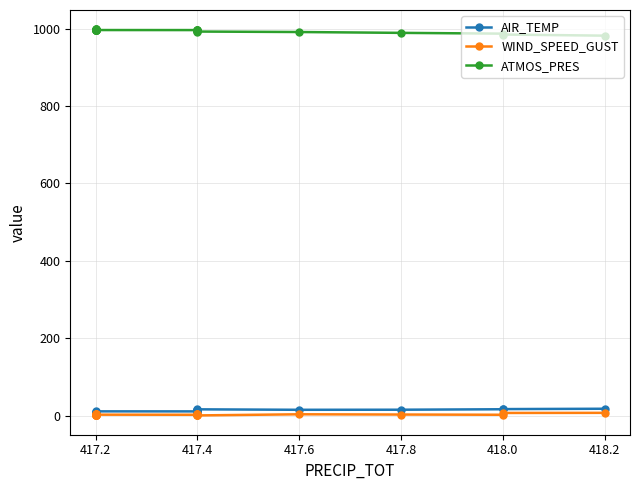

True or false: ATMOS_PRES and WIND_SPEED_GUST cross at least once.

False